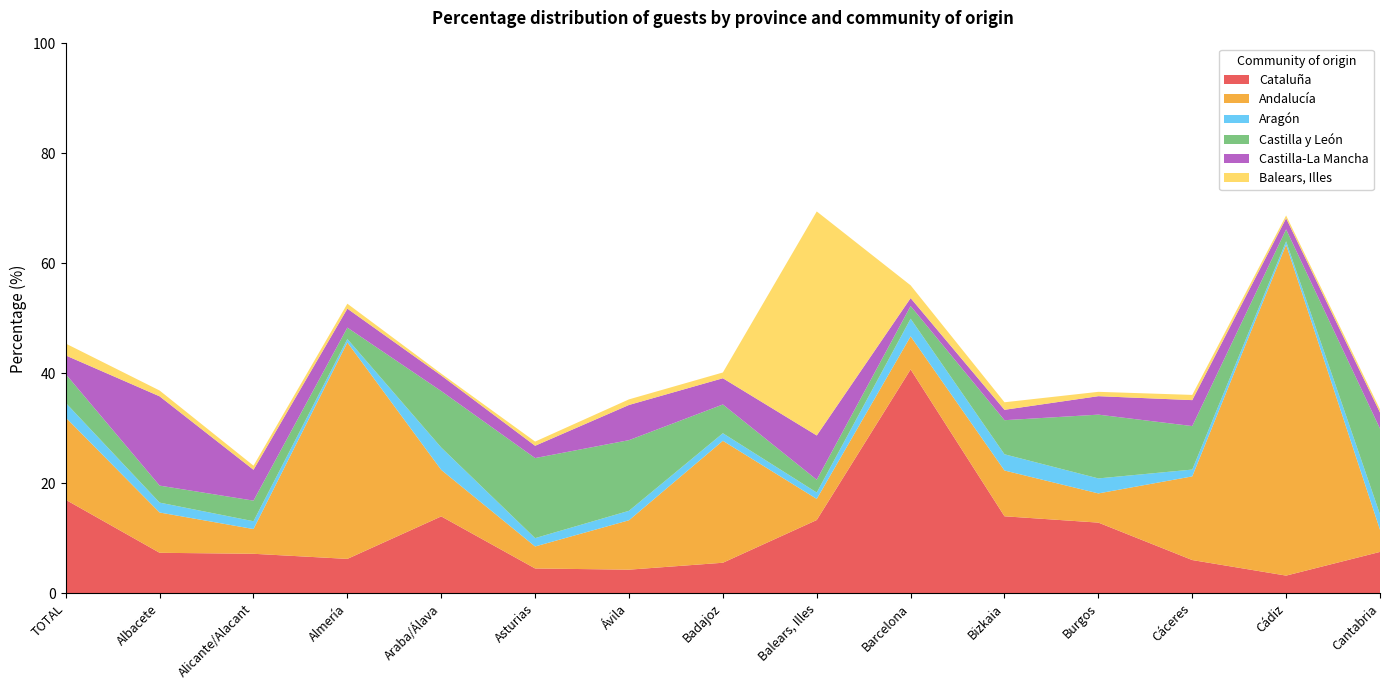

Reading left to right, what are all the values shown in this chart?

Cataluña: TOTAL=17.0	Albacete=7.3	Alicante/Alacant=7.2	Almería=6.2	Araba/Álava=14.0	Asturias=4.5	Ávila=4.3	Badajoz=5.5	Balears, Illes=13.3	Barcelona=40.7	Bizkaia=14.0	Burgos=12.8	Cáceres=6.0	Cádiz=3.2	Cantabria=7.5
Andalucía: TOTAL=15.0	Albacete=7.3	Alicante/Alacant=4.5	Almería=39.4	Araba/Álava=8.5	Asturias=4.0	Ávila=9.0	Badajoz=22.2	Balears, Illes=3.8	Barcelona=6.0	Bizkaia=8.3	Burgos=5.3	Cáceres=15.2	Cádiz=60.2	Cantabria=4.0
Aragón: TOTAL=2.7	Albacete=1.8	Alicante/Alacant=1.4	Almería=0.6	Araba/Álava=4.1	Asturias=1.5	Ávila=1.7	Badajoz=1.4	Balears, Illes=1.2	Barcelona=3.2	Bizkaia=3.0	Burgos=2.7	Cáceres=1.2	Cádiz=0.6	Cantabria=2.8
Castilla y León: TOTAL=5.2	Albacete=3.1	Alicante/Alacant=3.8	Almería=2.1	Araba/Álava=10.3	Asturias=14.6	Ávila=12.8	Badajoz=5.2	Balears, Illes=2.3	Barcelona=2.3	Bizkaia=6.2	Burgos=11.6	Cáceres=7.9	Cádiz=2.2	Cantabria=15.6
Castilla-La Mancha: TOTAL=3.4	Albacete=16.2	Alicante/Alacant=5.6	Almería=3.5	Araba/Álava=2.8	Asturias=2.2	Ávila=6.4	Badajoz=4.8	Balears, Illes=8.1	Barcelona=1.4	Bizkaia=1.9	Burgos=3.4	Cáceres=4.7	Cádiz=2.0	Cantabria=2.9
Balears, Illes: TOTAL=2.2	Albacete=1.1	Alicante/Alacant=0.8	Almería=0.9	Araba/Álava=0.3	Asturias=0.8	Ávila=1.0	Badajoz=1.1	Balears, Illes=40.8	Barcelona=2.3	Bizkaia=1.4	Burgos=0.8	Cáceres=0.9	Cádiz=0.5	Cantabria=0.6